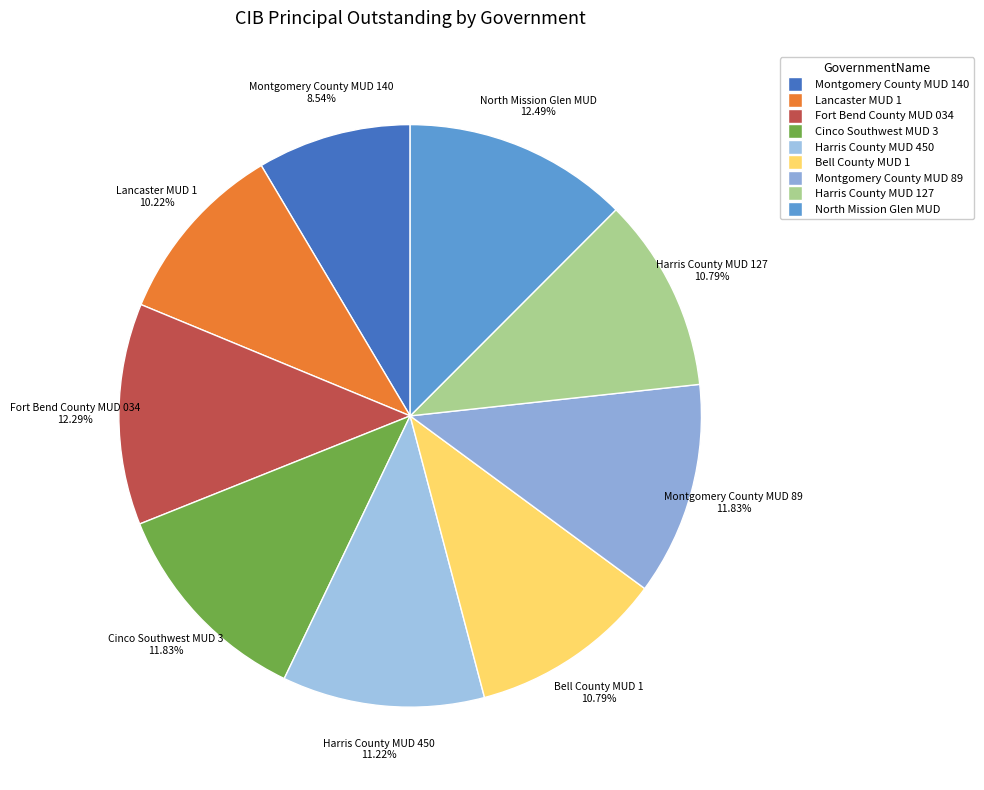

What percentage is NOT represented by Fort Bend County MUD 034?

87.7%